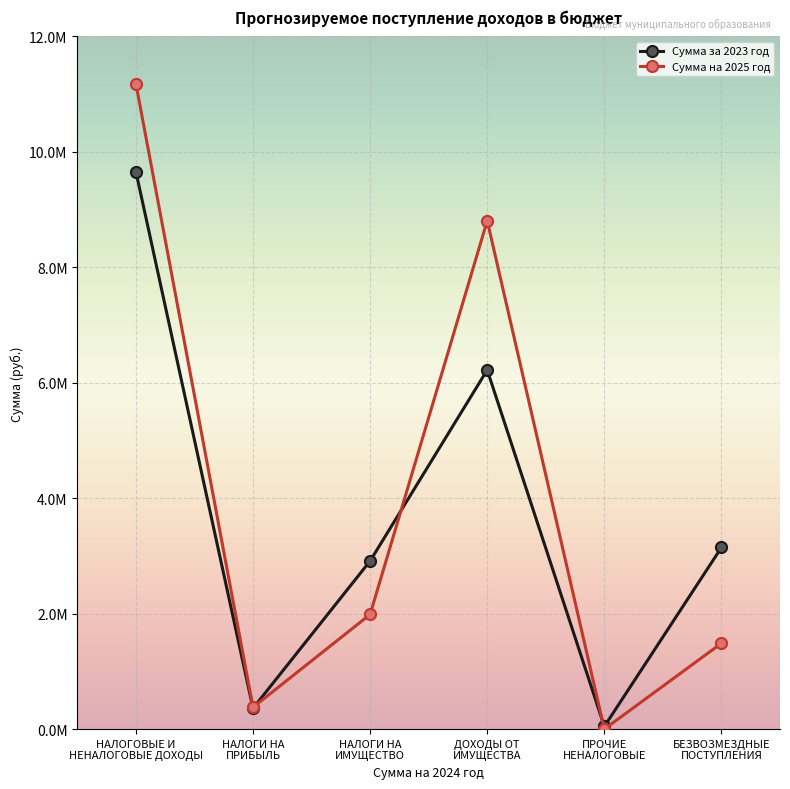

What are all the series names shown in the legend?

Сумма за 2023 год, Сумма на 2025 год